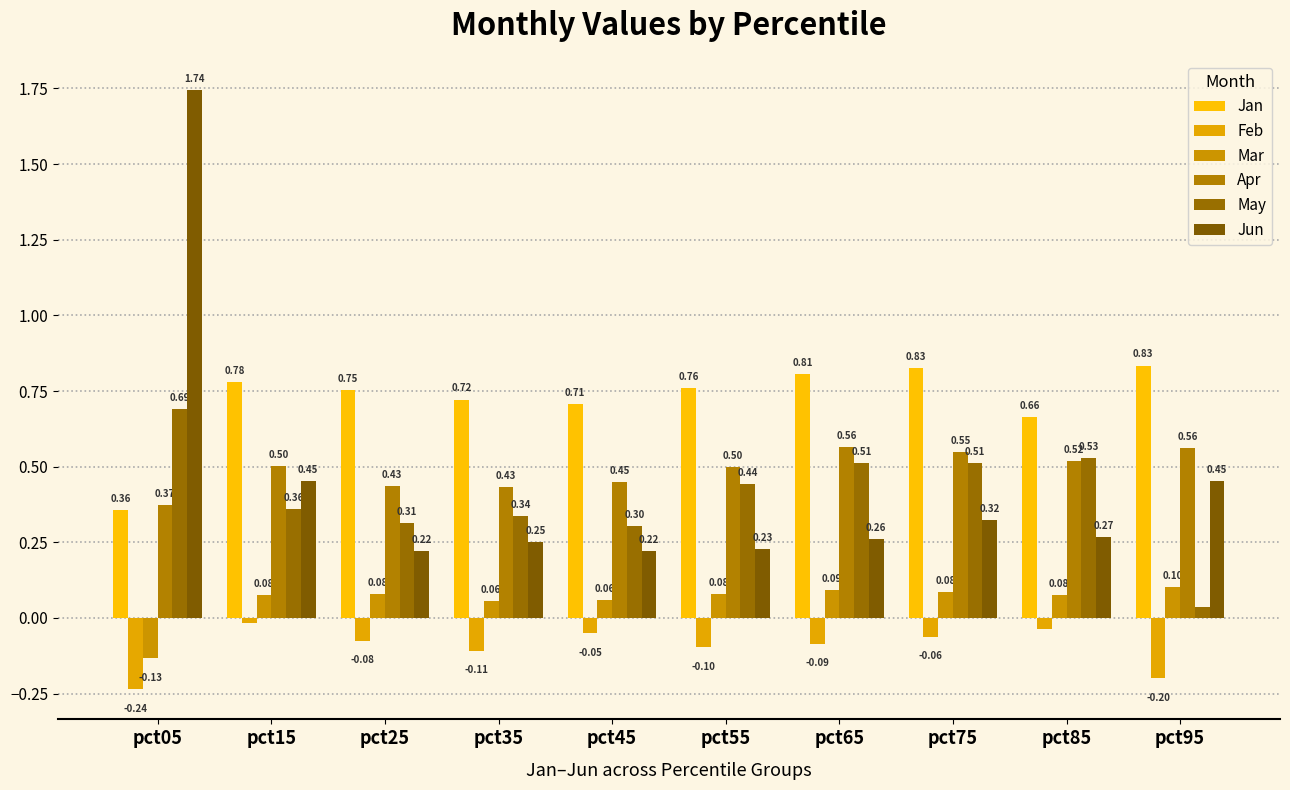

Which series has the largest range (max minus min)?

Jun